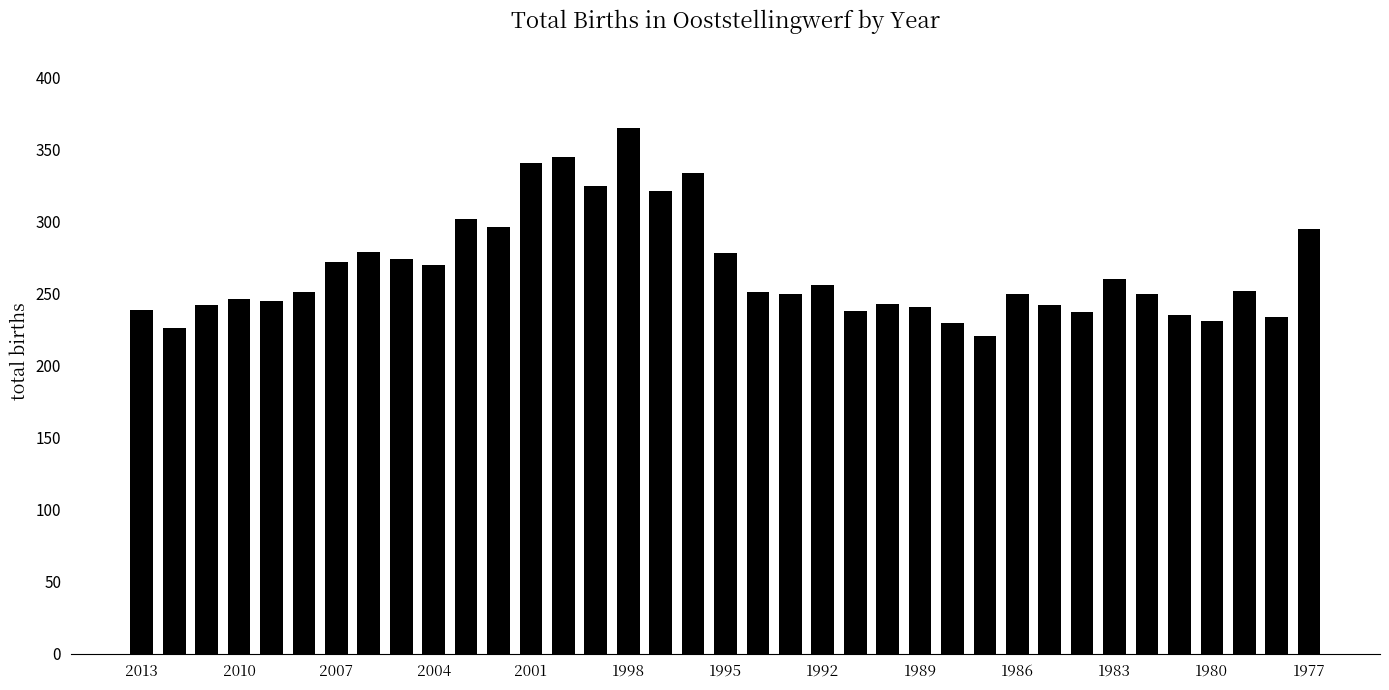

What is the average value?

267